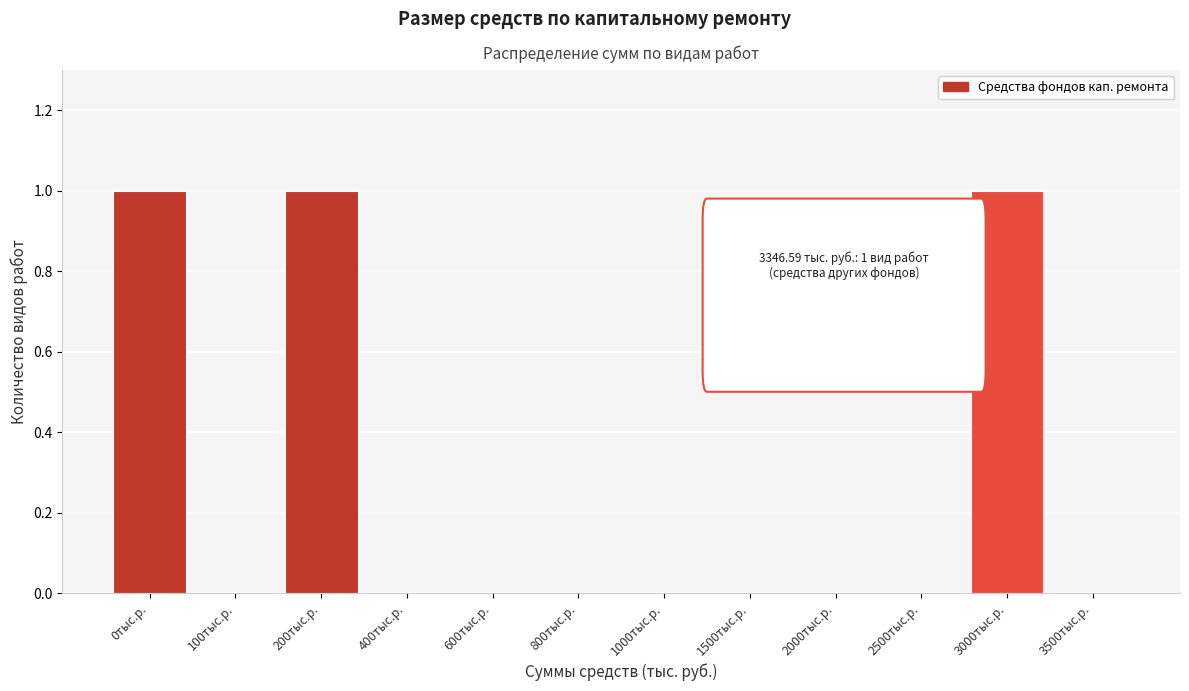

Reading left to right, list all the values displayed in this chart.

0тыс.р.=1	100тыс.р.=0	200тыс.р.=1	400тыс.р.=0	600тыс.р.=0	800тыс.р.=0	1000тыс.р.=0	1500тыс.р.=0	2000тыс.р.=0	2500тыс.р.=0	3000тыс.р.=1	3500тыс.р.=0